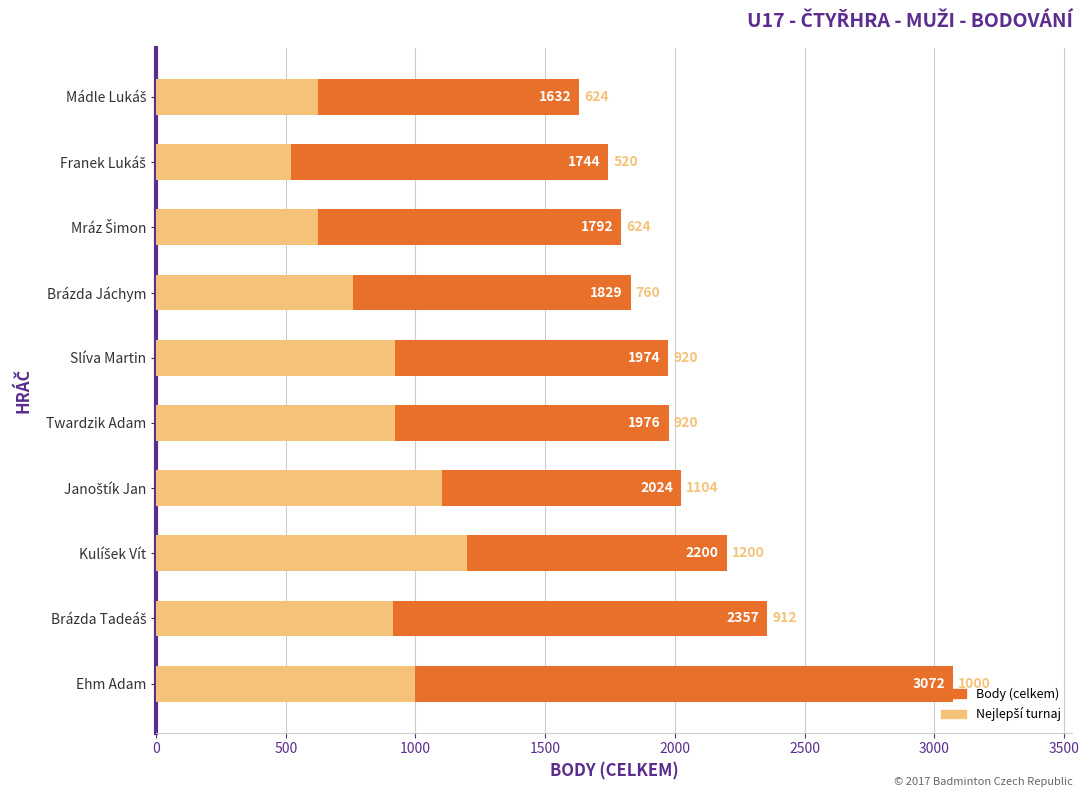

How many data points in Body are less than 1976?

5